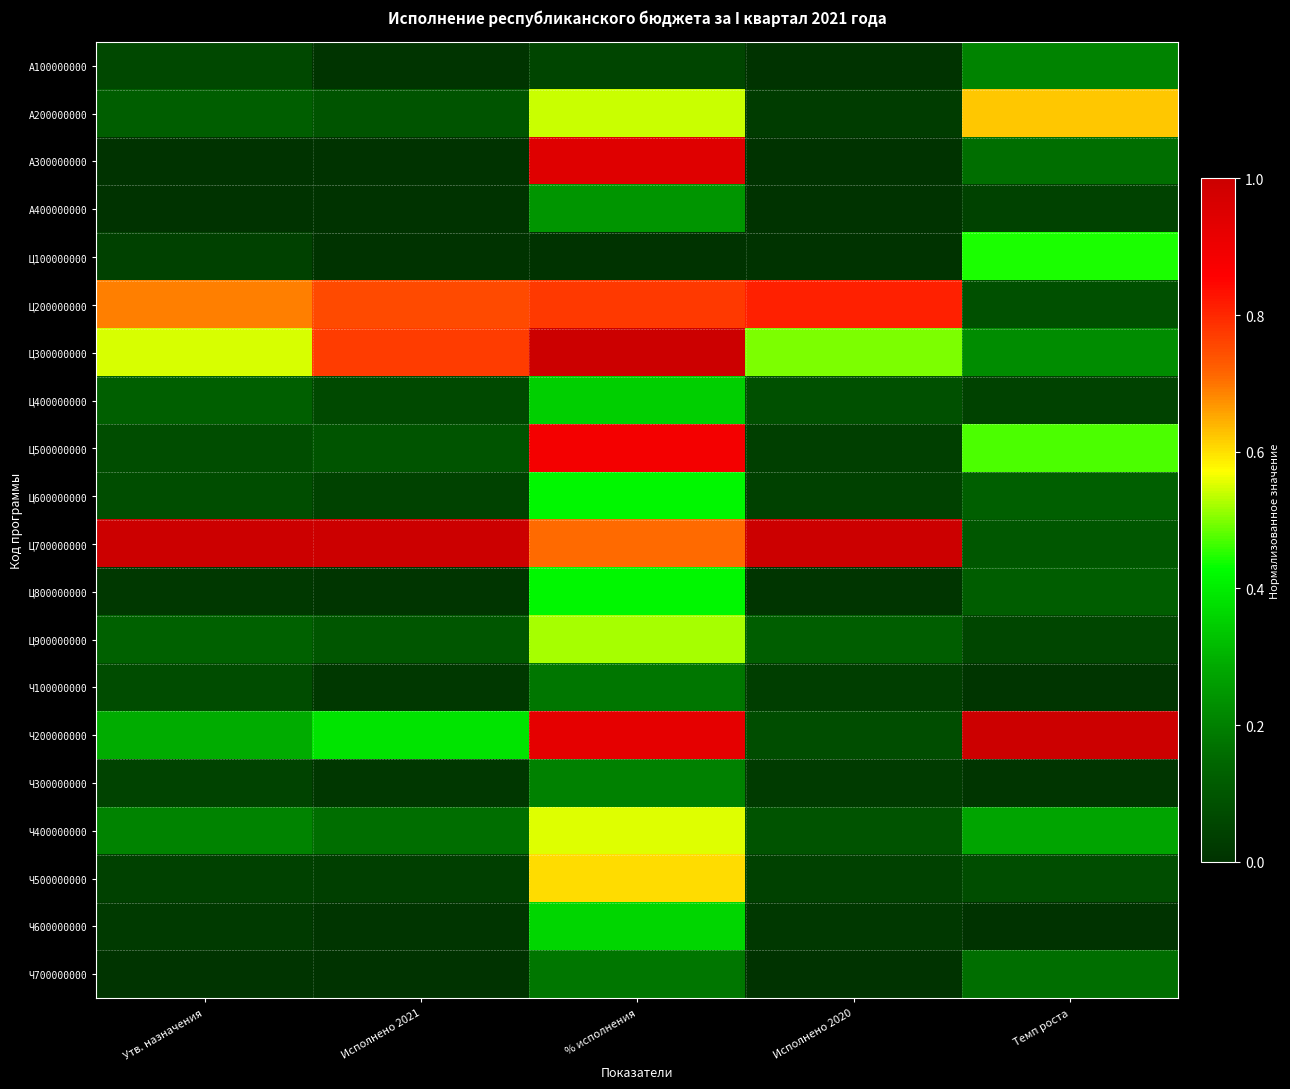

At which category is the sum across all series the highest?

% исполнения